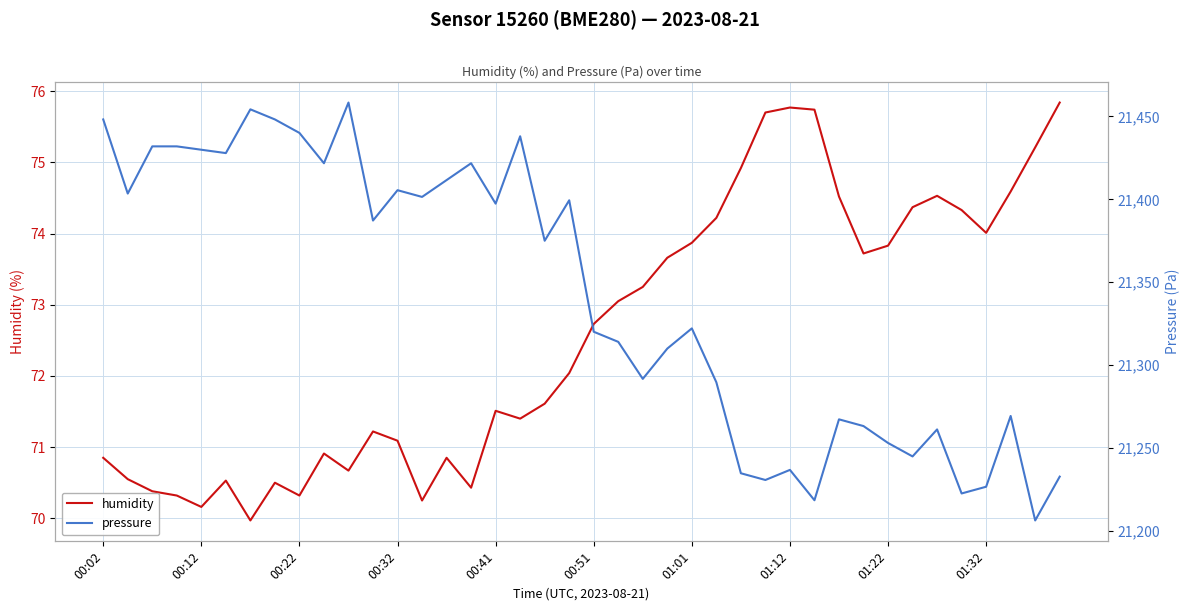

Which category has the highest value in the pressure series?

10